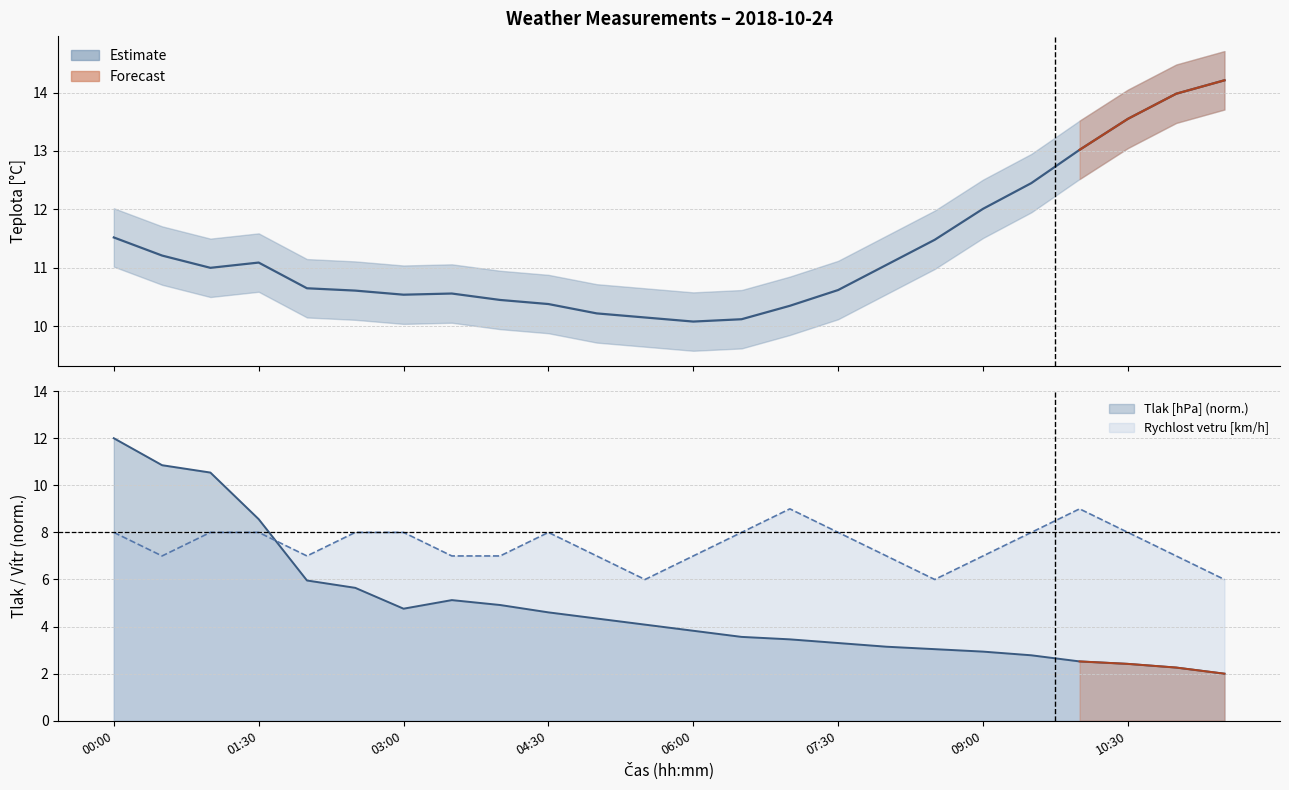

True or false: Teplota [C] and Rychlost vetru [km/h] cross at least once.

False